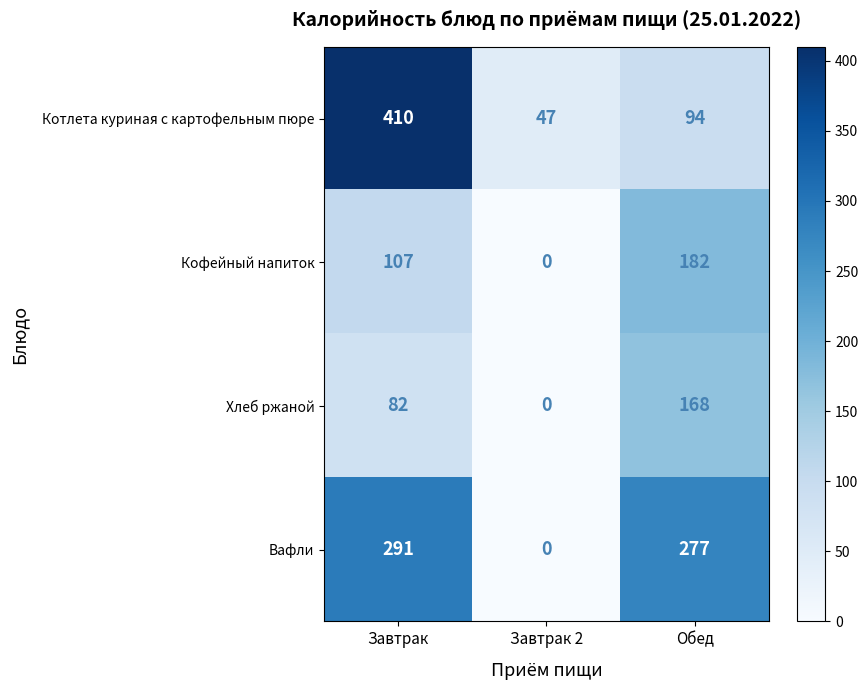

What is the sum of the Котлета куриная с картофельным пюре values at Обед and Завтрак 2?

141